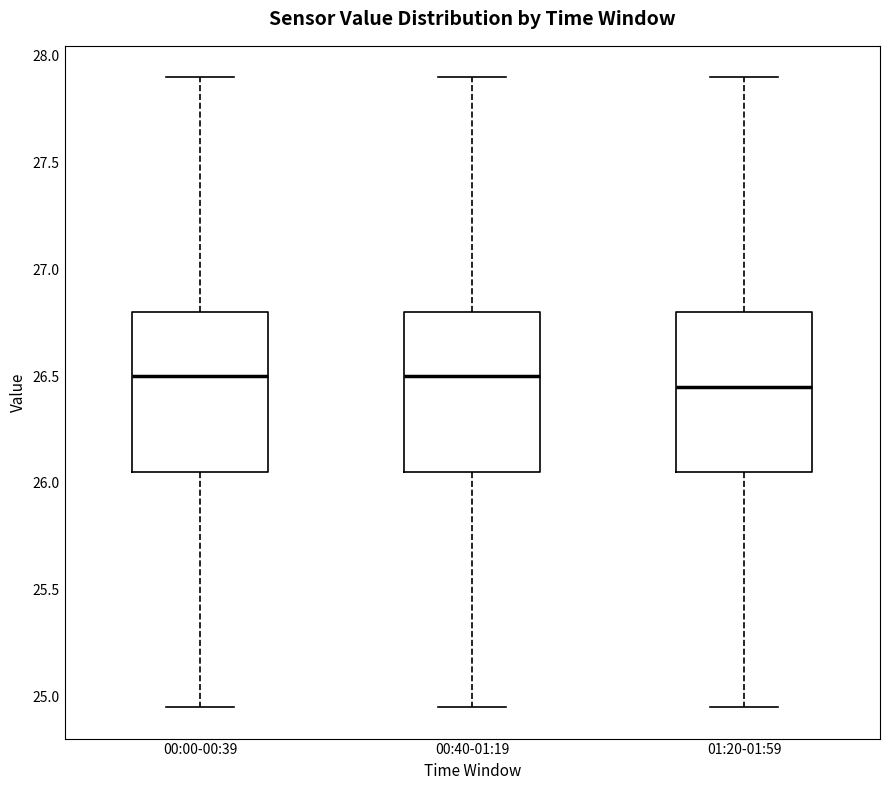

Where does the median line of the box for 01:20-01:59 sit on the y-axis? The values are not printed on the chart, so give them approximately, as read against the axis.

26.45